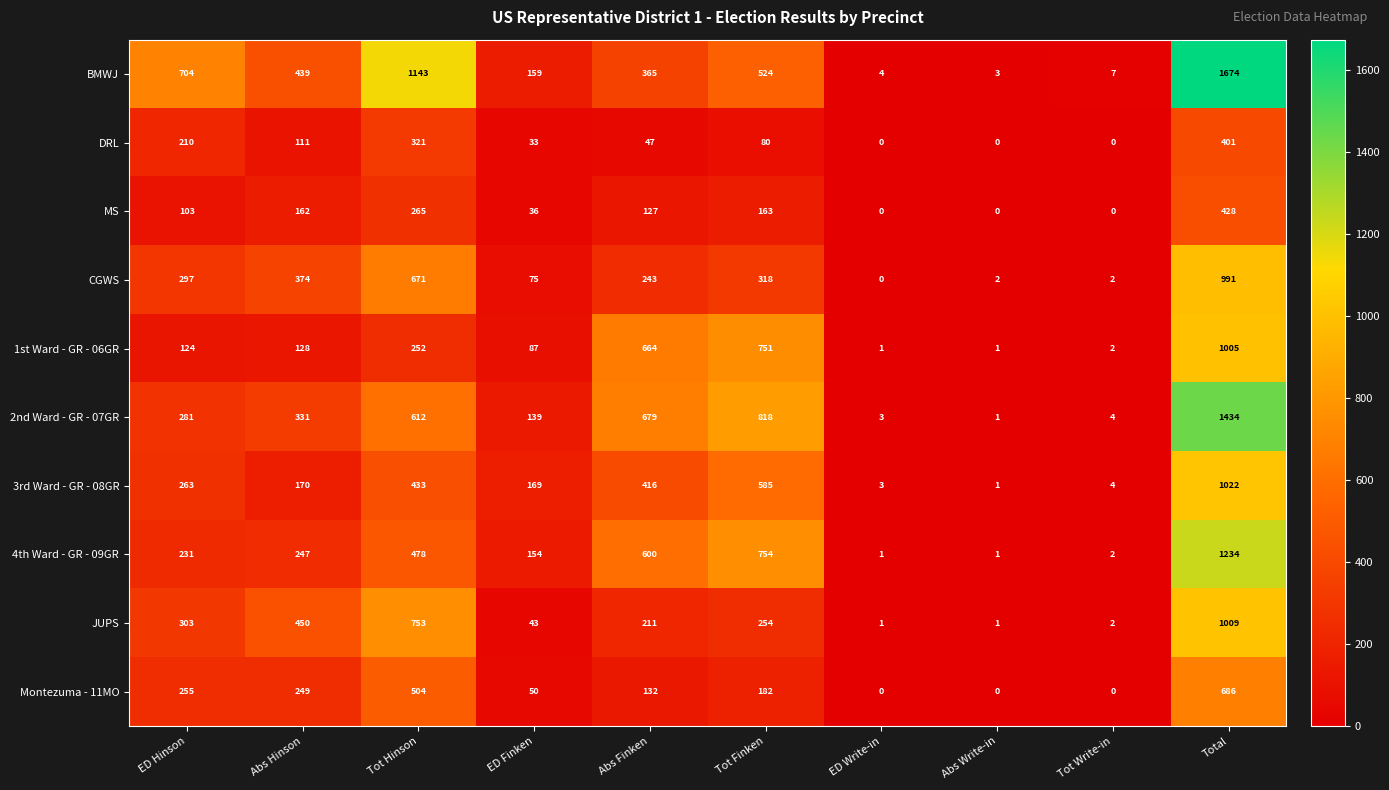

What value does the 1st Ward - GR - 06GR series have at Total?

1005